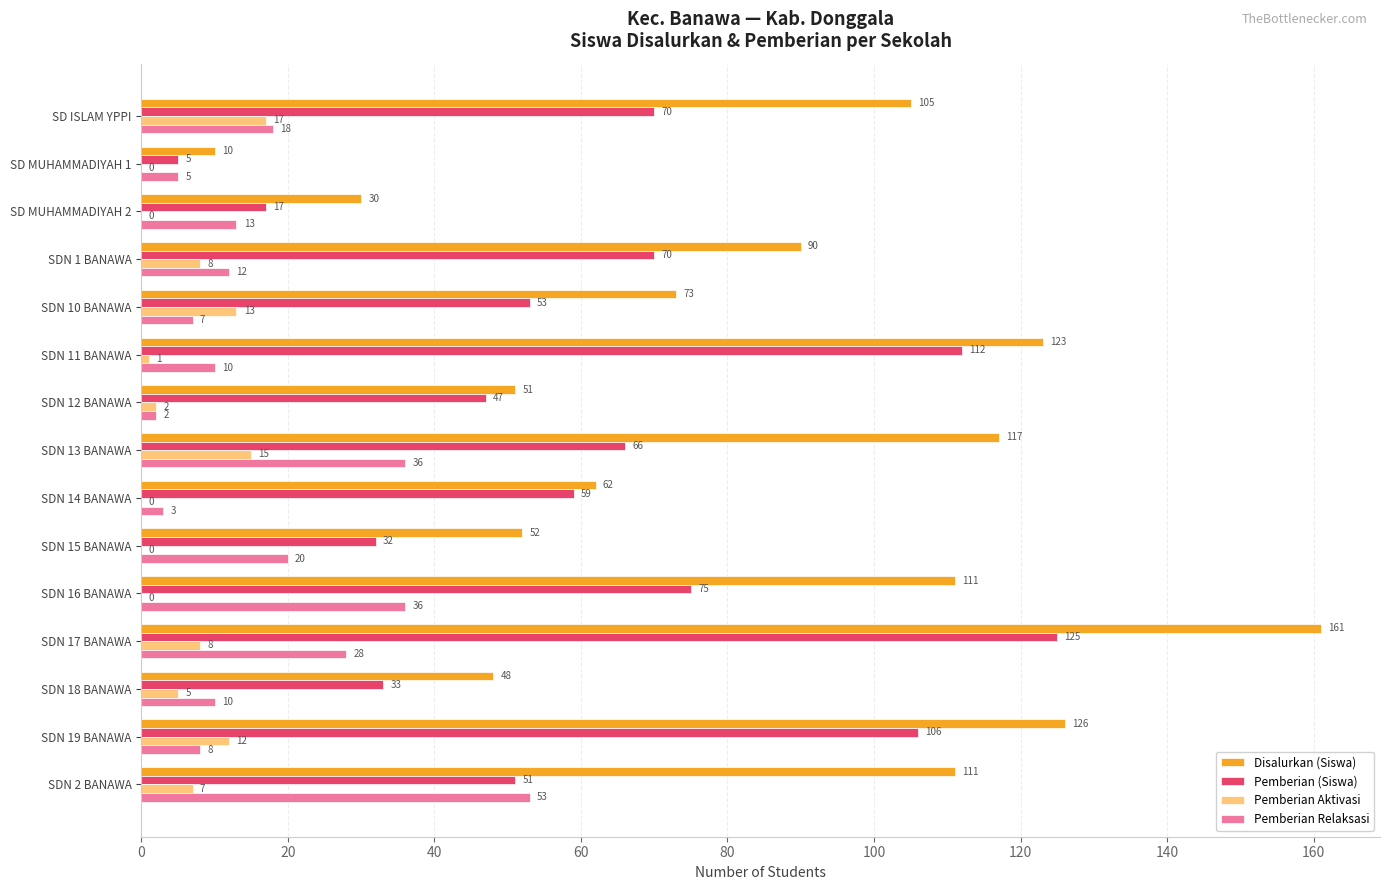

The Pemberian (Siswa) series shows 59 at SDN 14 BANAWA. True or false?

True